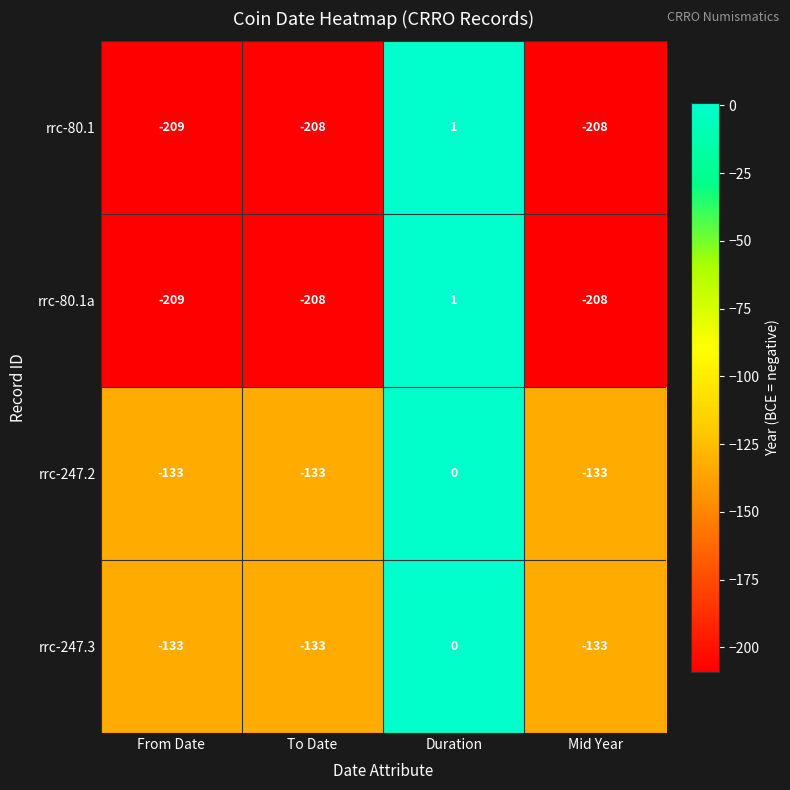

Reading left to right, transcribe all the data shown in this chart.

rrc-80.1: From Date=-209	To Date=-208	Duration=1	Mid Year=-208
rrc-80.1a: From Date=-209	To Date=-208	Duration=1	Mid Year=-208
rrc-247.2: From Date=-133	To Date=-133	Duration=0	Mid Year=-133
rrc-247.3: From Date=-133	To Date=-133	Duration=0	Mid Year=-133